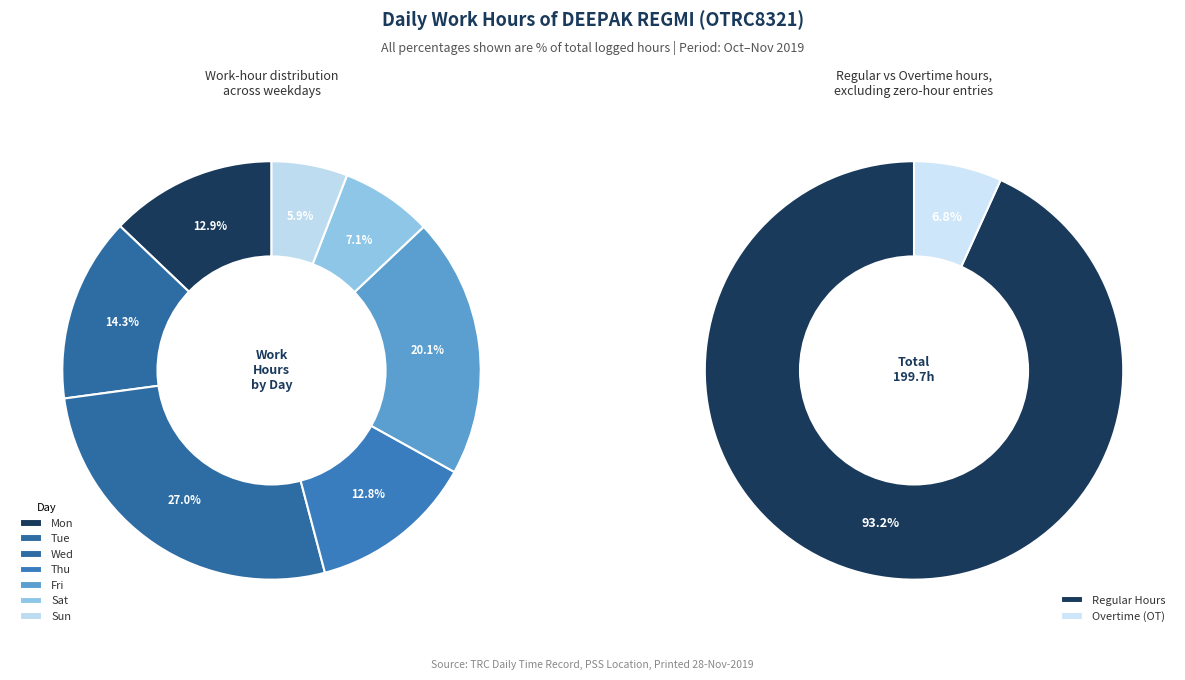

At 5-Tue, list the series in order from largest to smallest.

Regular Hours, Overtime (OT)